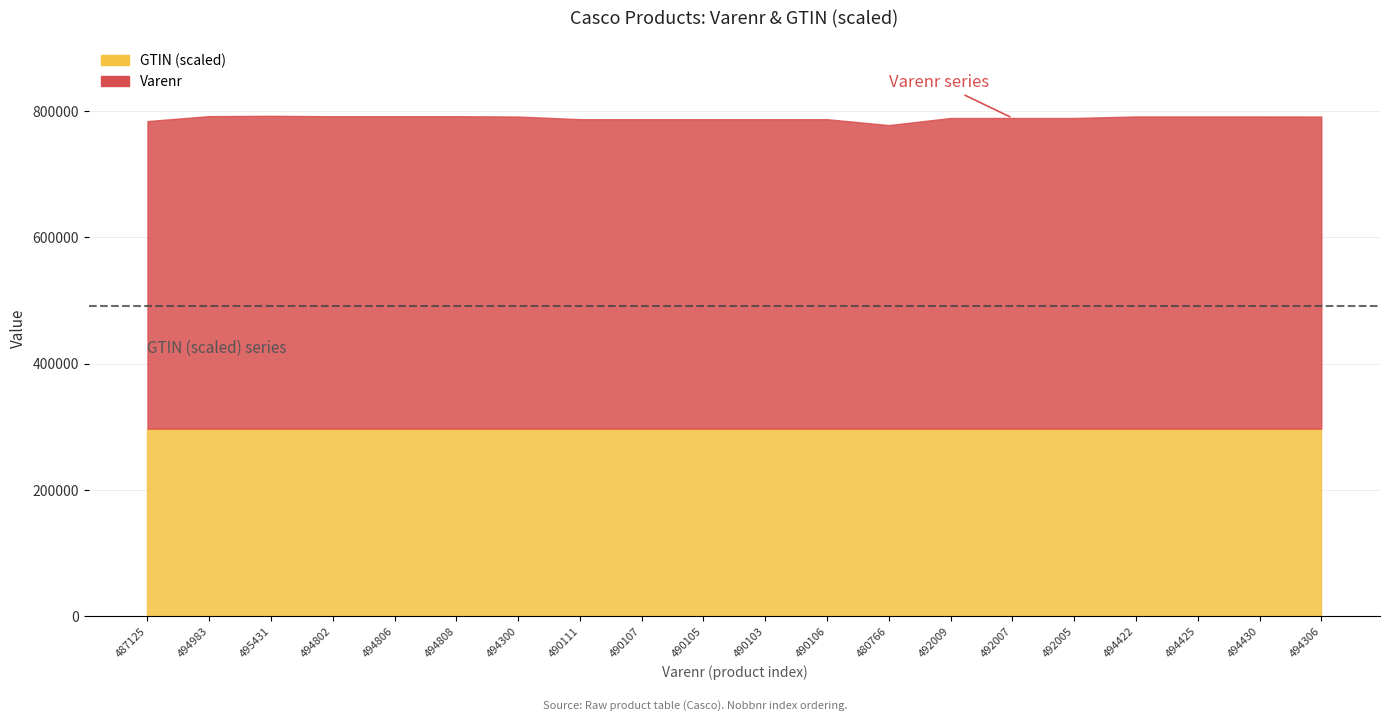

What is the label of the 18th point from the left?

494425